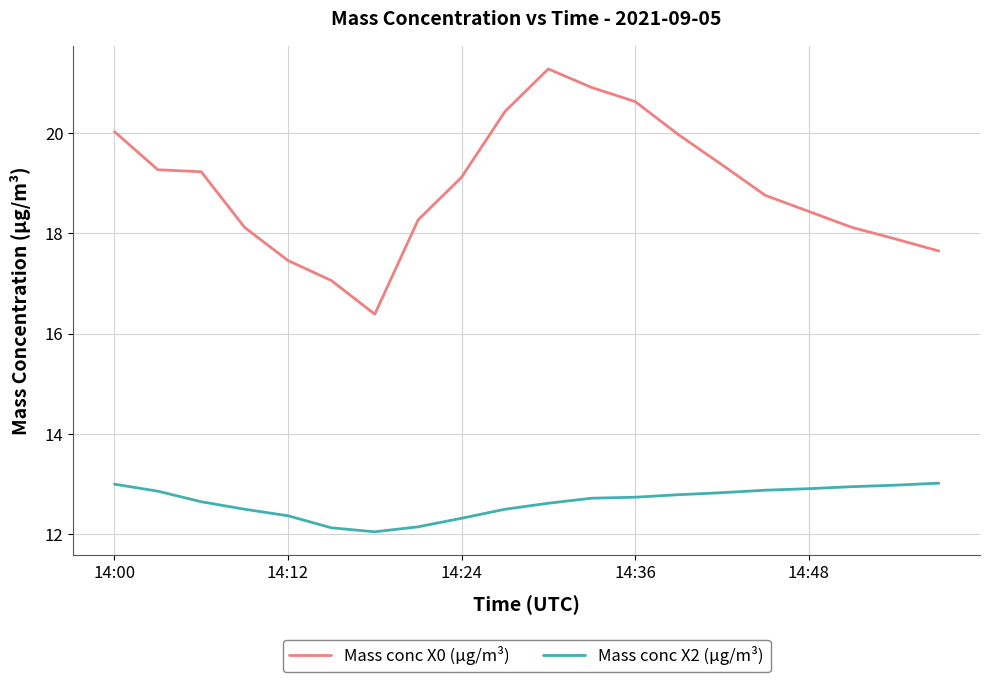

Which series has the widest spread of values?

Mass conc X0 (μg/m³)